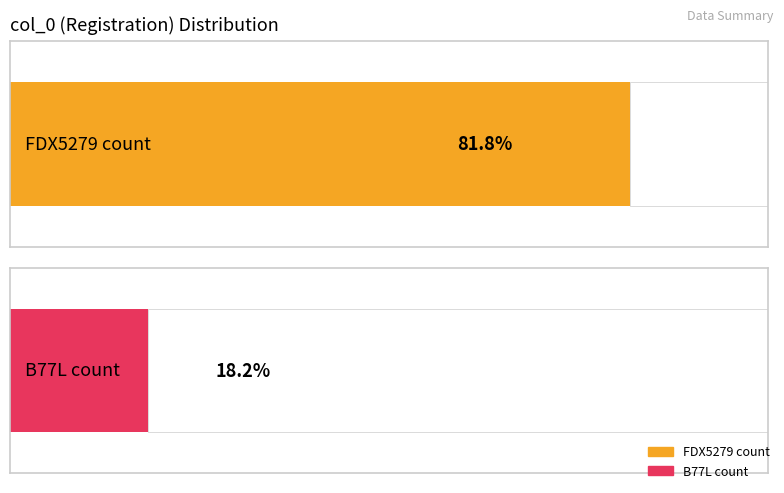

Which series changed the most between FDX5279 and B77L?

FDX5279